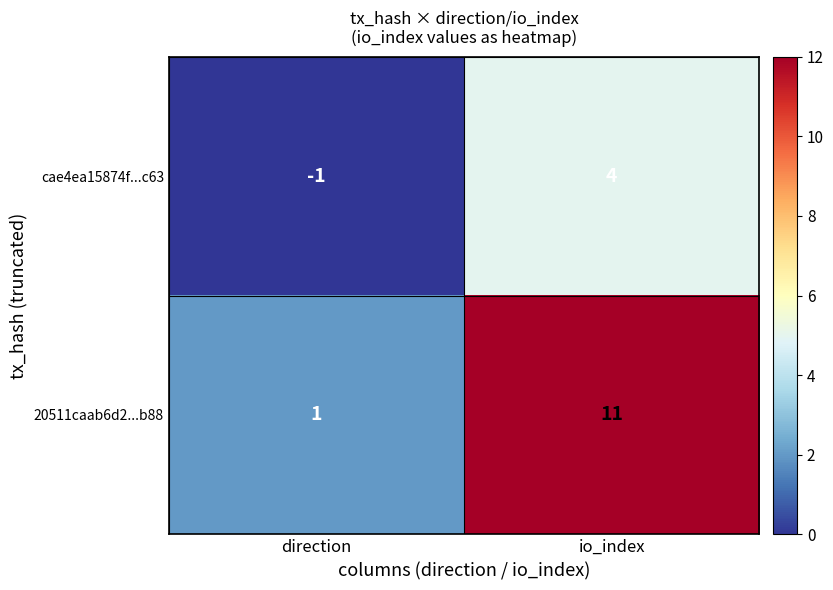

How many data points does each series have?

2